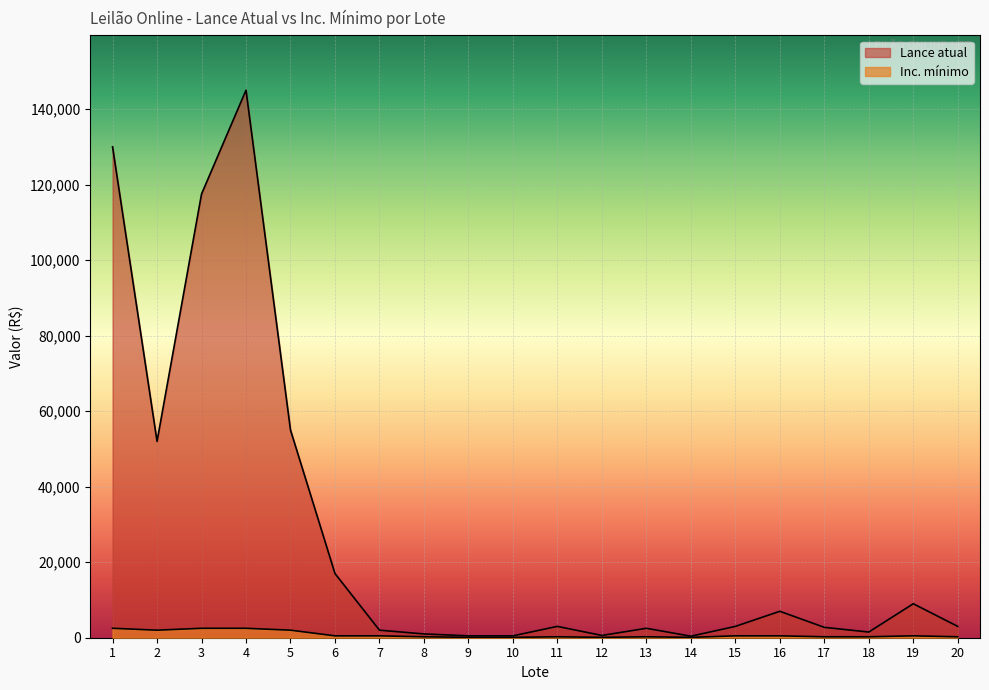

At 10, list the series in order from smallest to largest.

Inc. mínimo, Lance atual